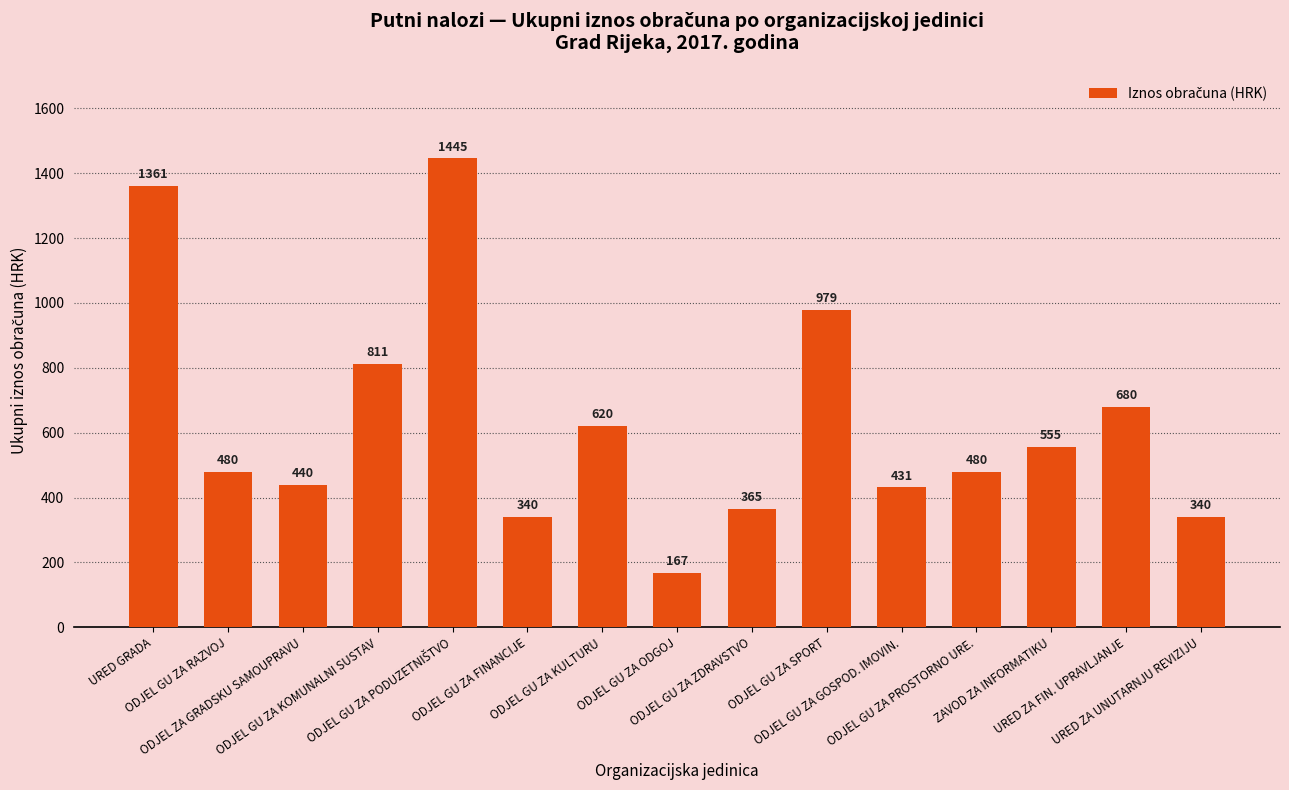

True or false: the data shows 431.0 at ODJEL GU ZA GOSPOD. IMOVIN..

True